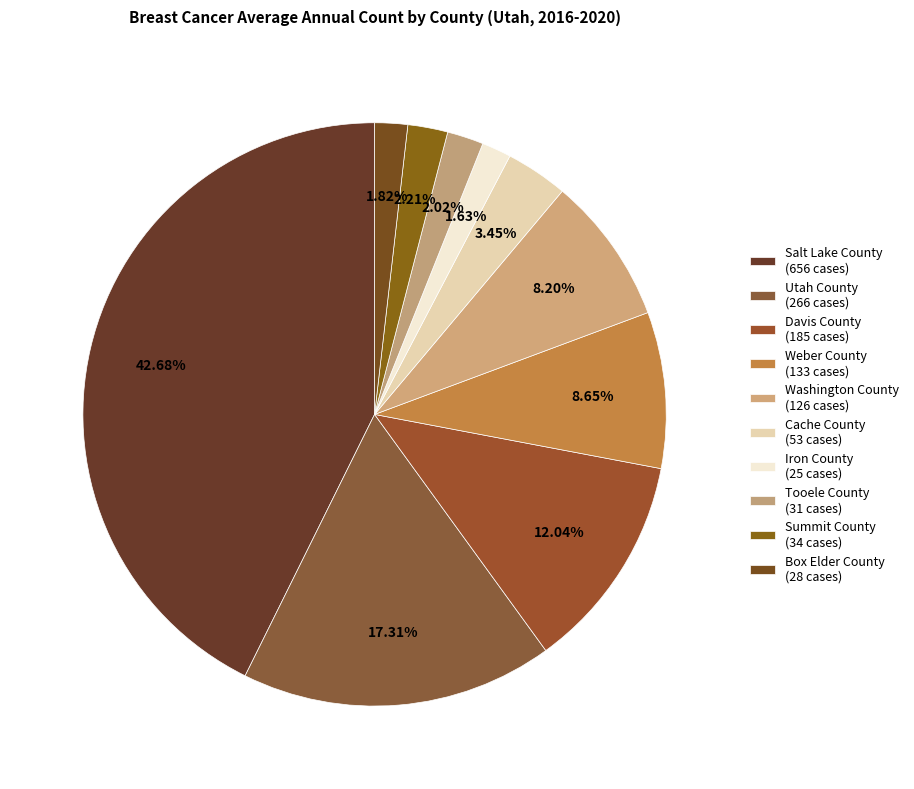

To the nearest percent, what is the average slice percentage?

10%